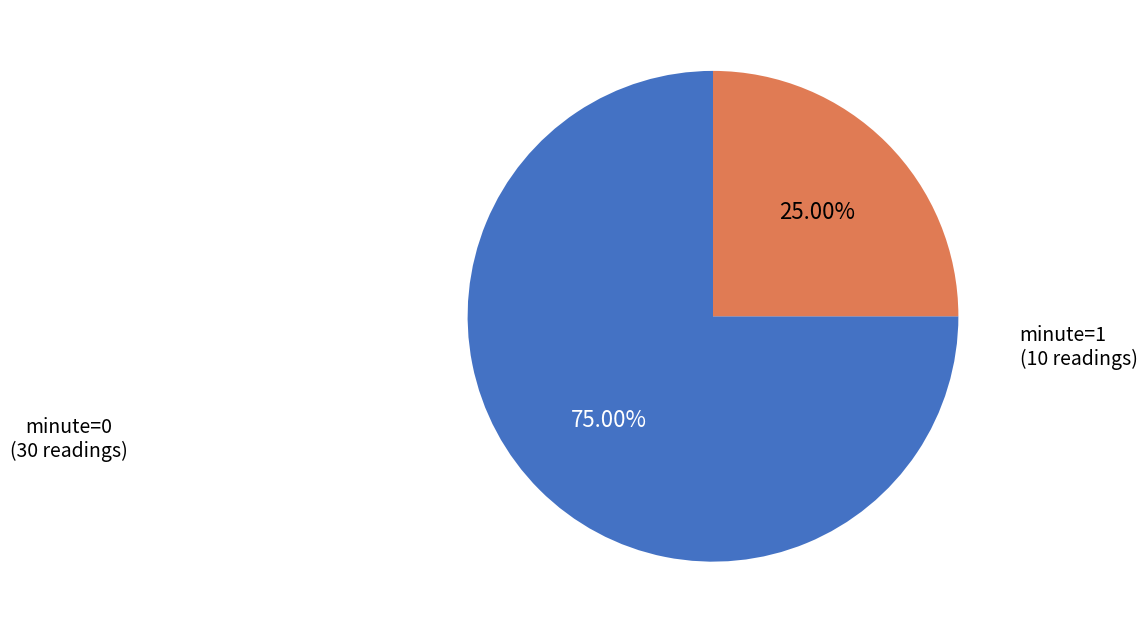

How many segments does this pie chart have?

2